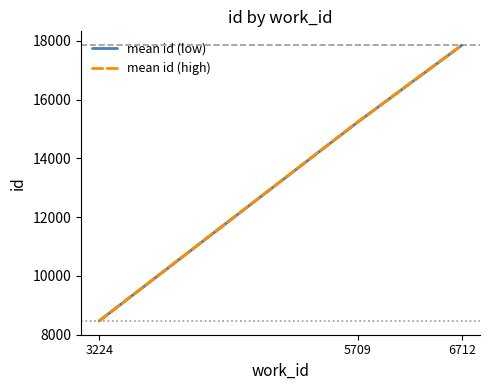

Between 5709 and 3224, which is larger?

5709